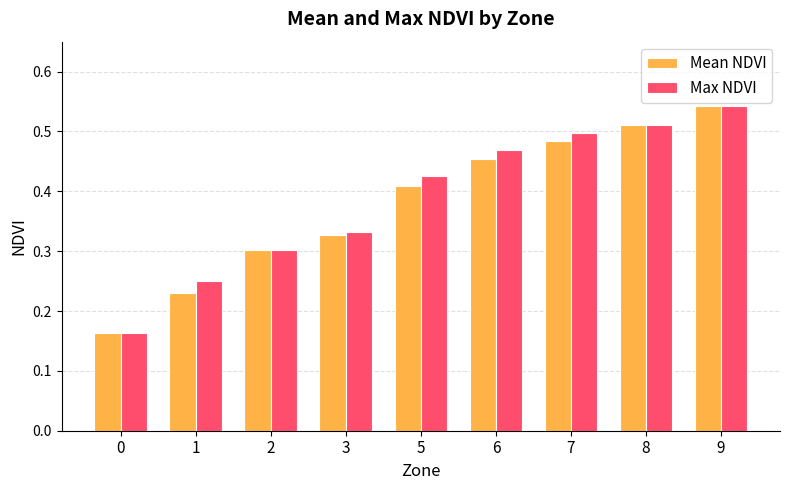

At which category does the chart reach its peak across all series?

9